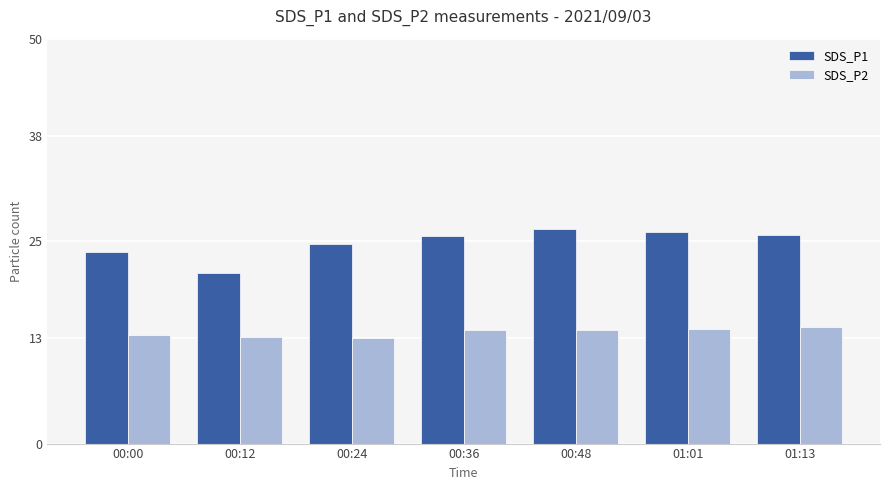

What is the difference between the second highest and second lowest values in the SDS_P2 series?

1.0